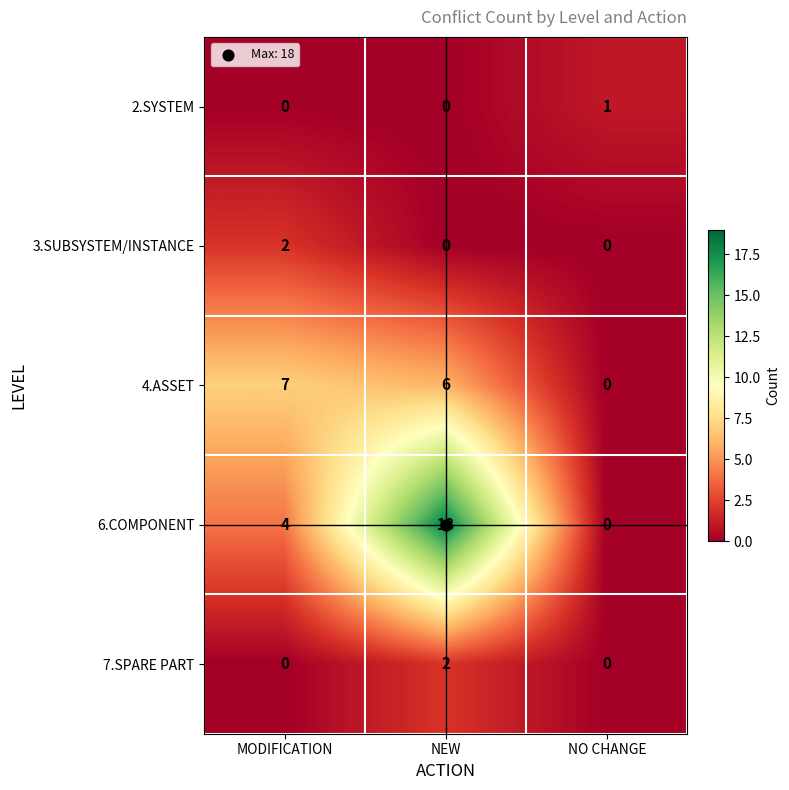

Count the 6.COMPONENT values in the range 0 to 18.

3